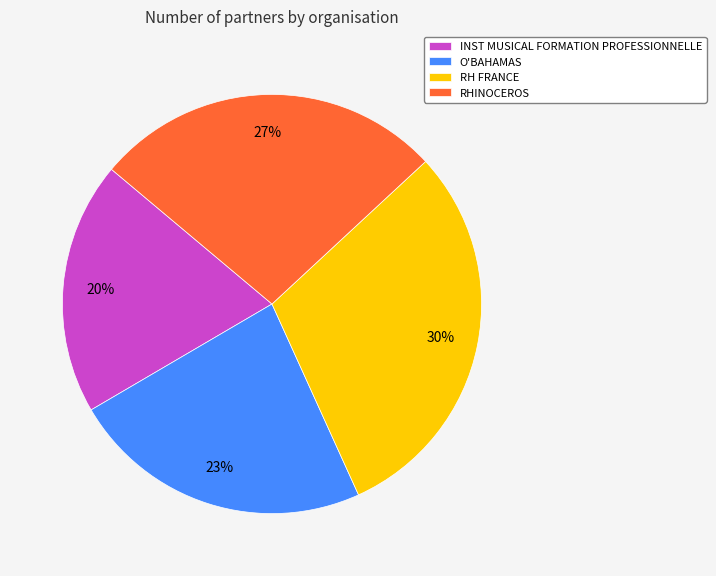

How many segments does this pie chart have?

4